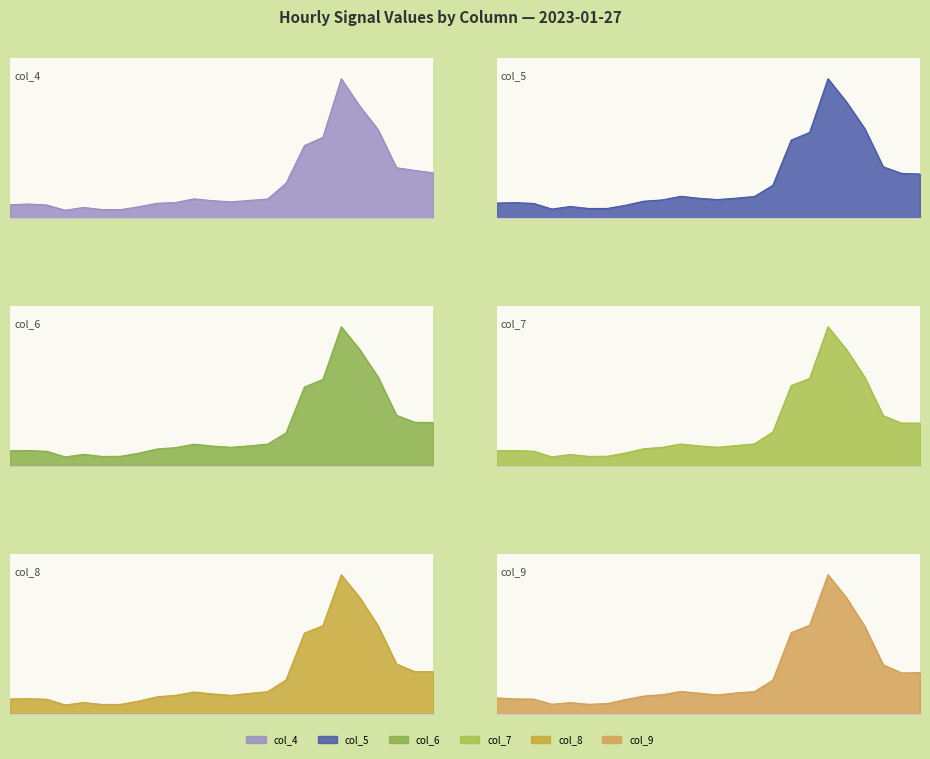

Which series has the widest spread of values?

col_4